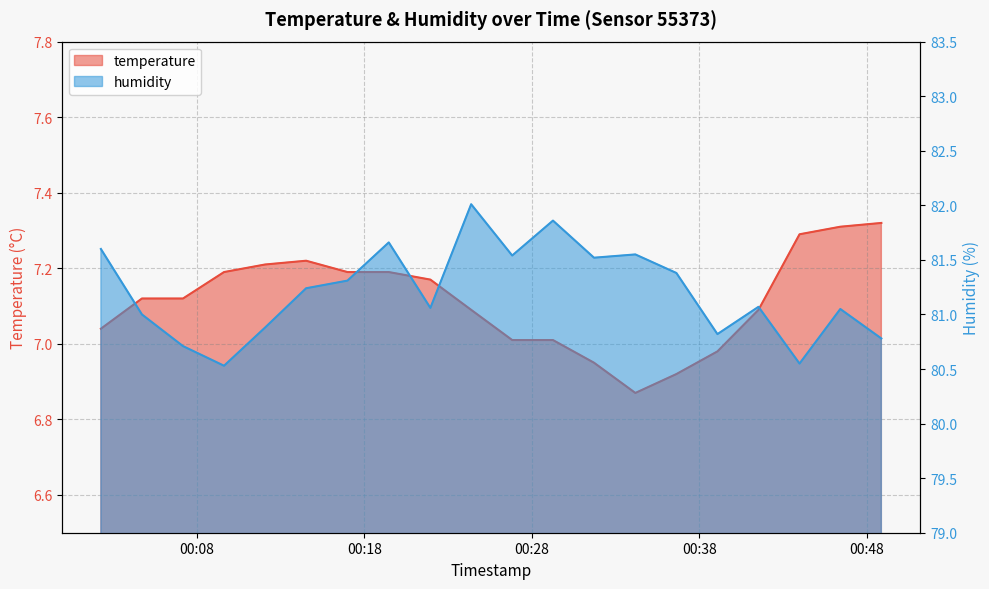

What is the sum of all temperature values?

142.3